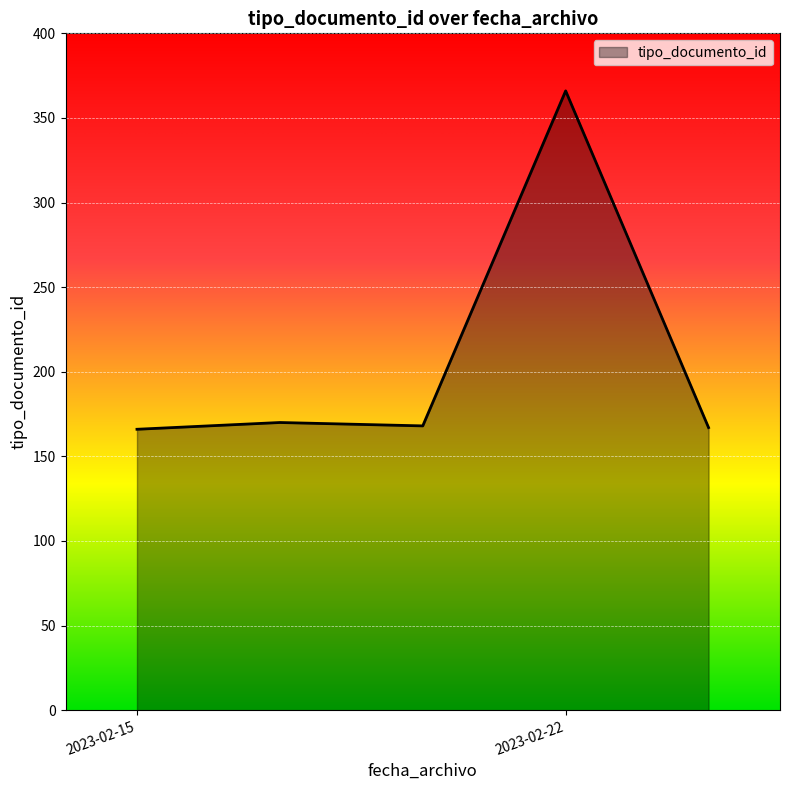

What is the minimum value shown in the chart?

166